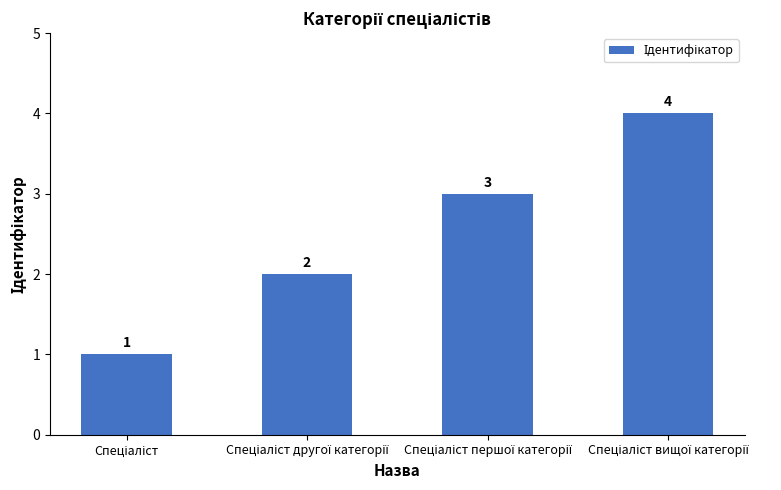

Does the chart contain stacked bars?

No